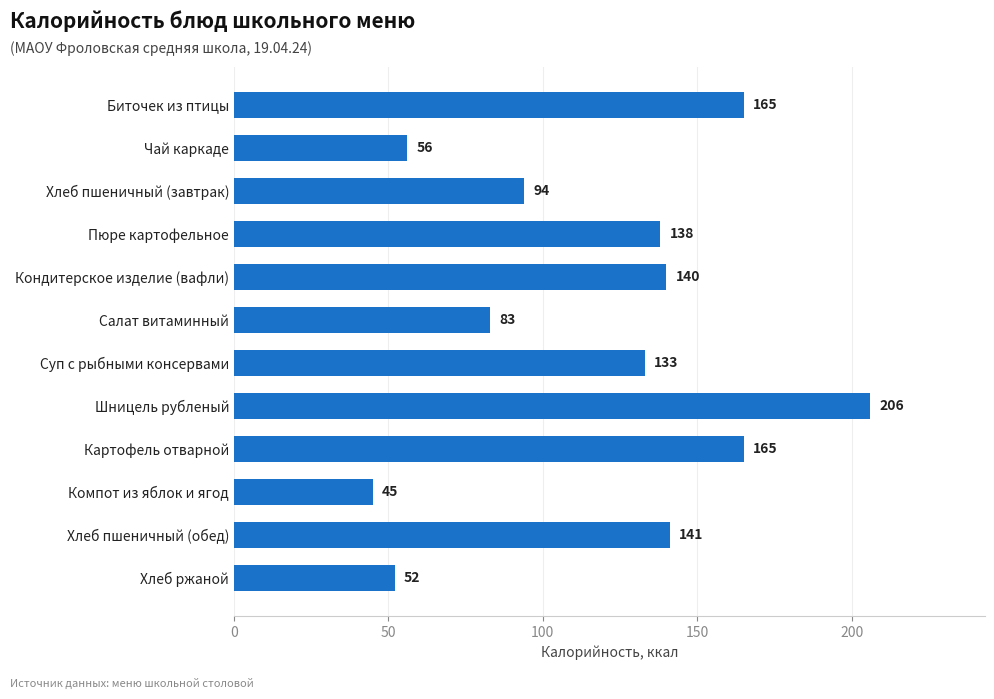

What is the sum of the values at Картофель отварной and Хлеб пшеничный (обед)?

306